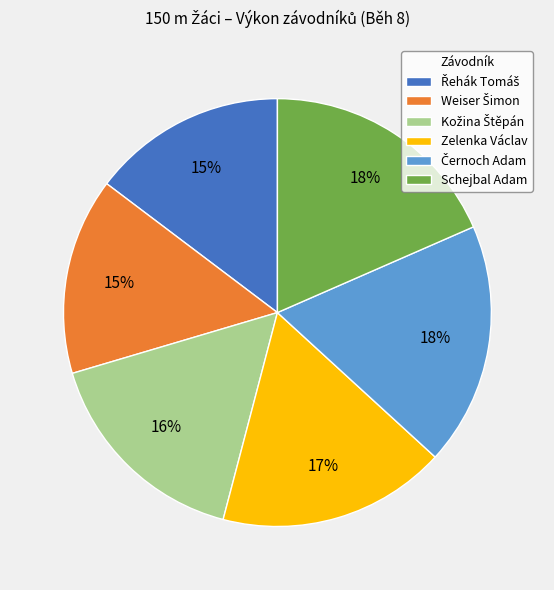

Is there any slice that represents more than half of the pie?

No